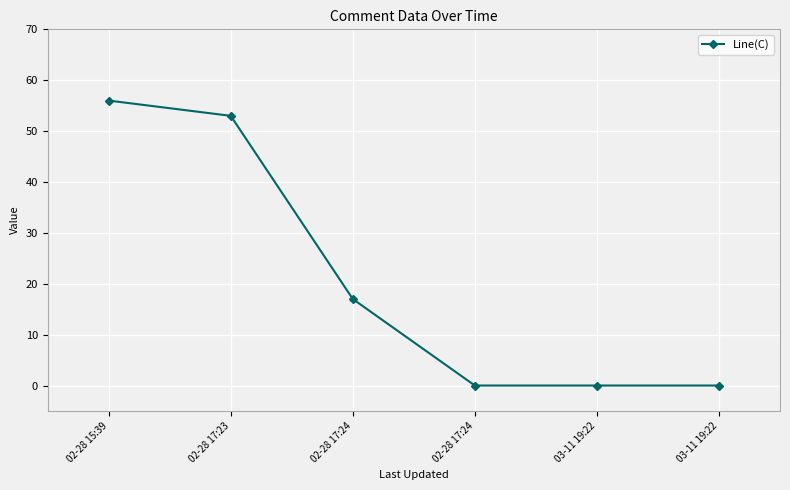

True or false: the data shows 56 at 02-28 15:39.

True